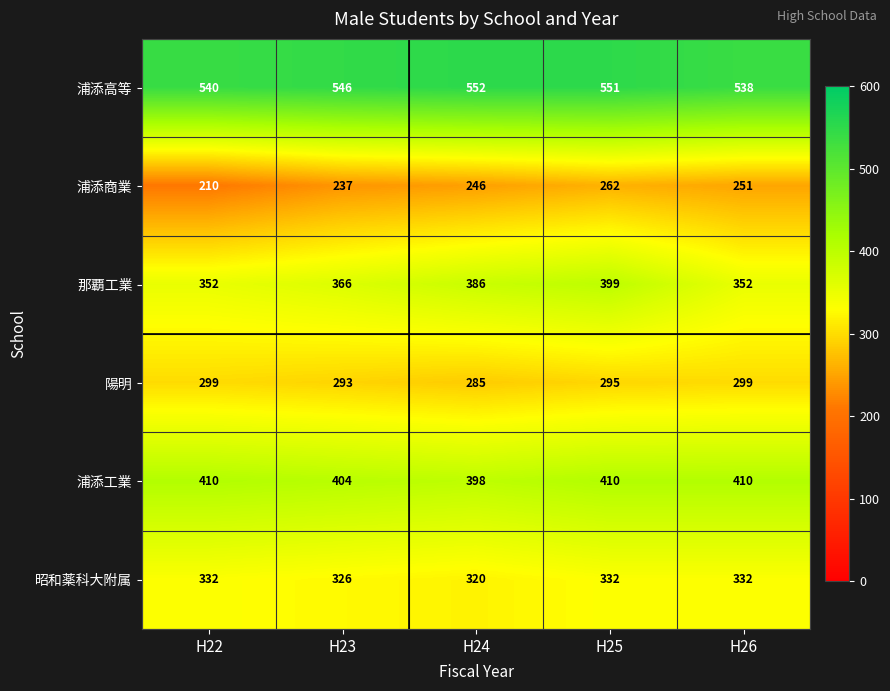

What is the highest value of the 昭和薬科大附属 series?

332